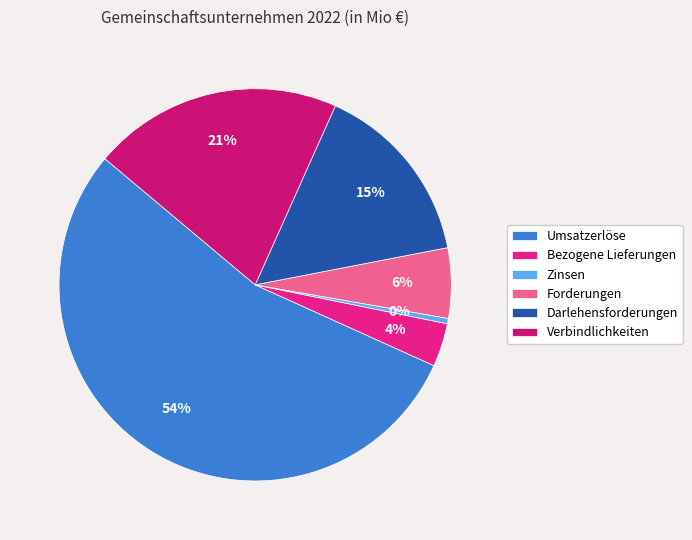

What percentage is the Umsatzerlöse slice, to the nearest percent?

54%